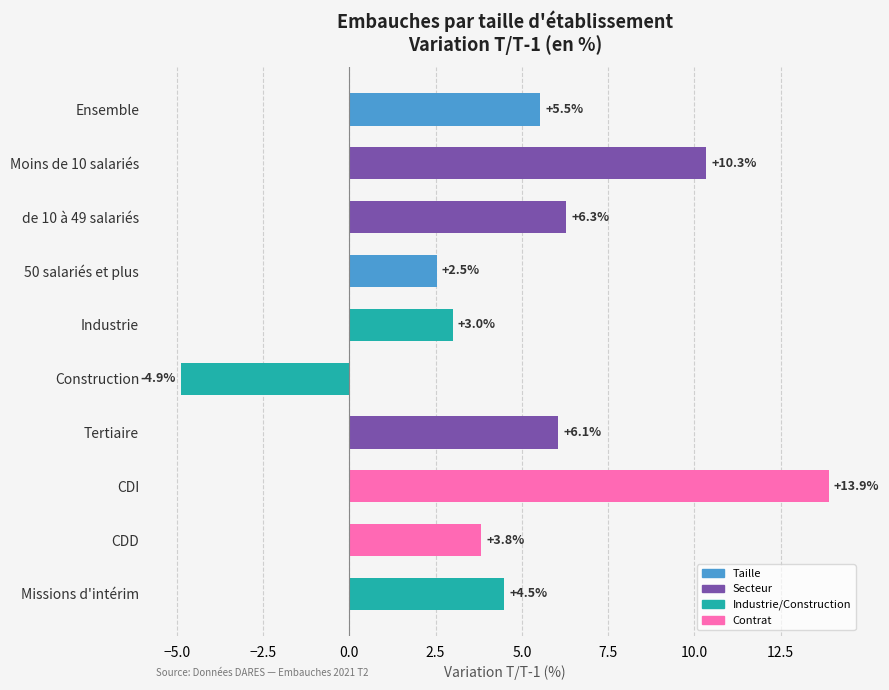

What is the sum of all values?

51.1